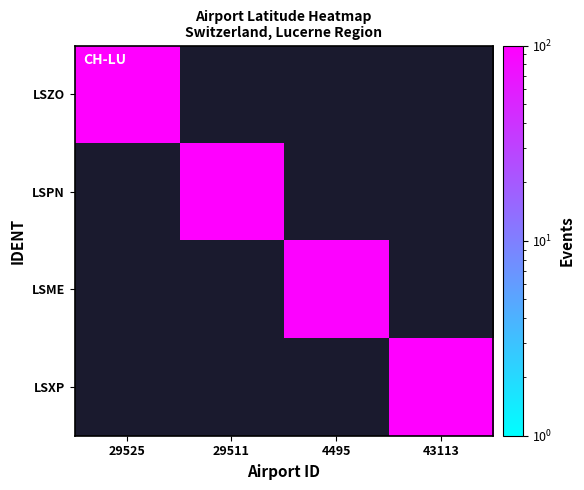

What is the highest value of the LSZO series?

190.0